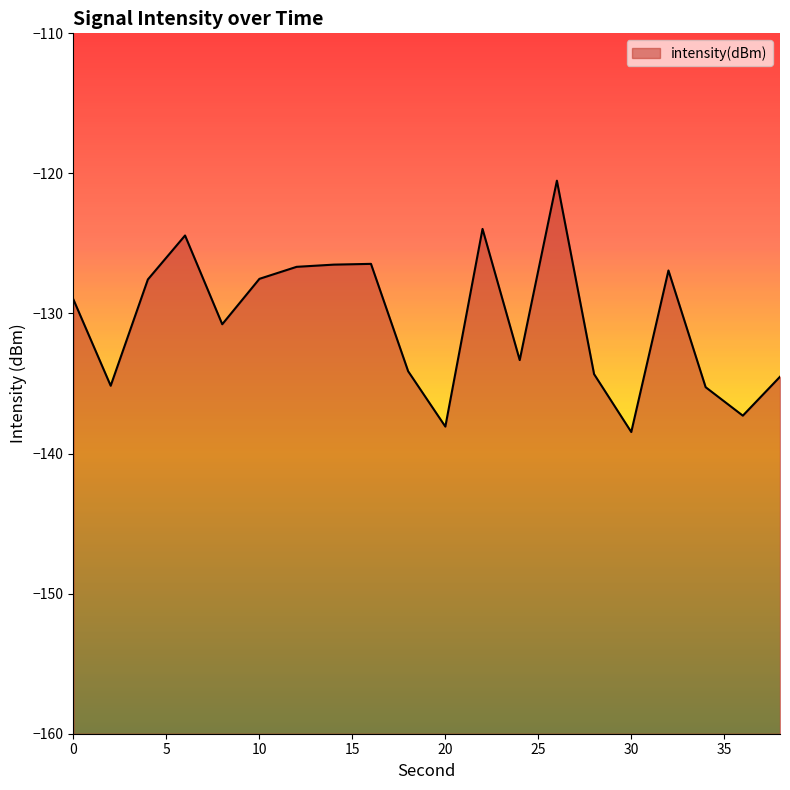

Read the value at 18.

-134.1